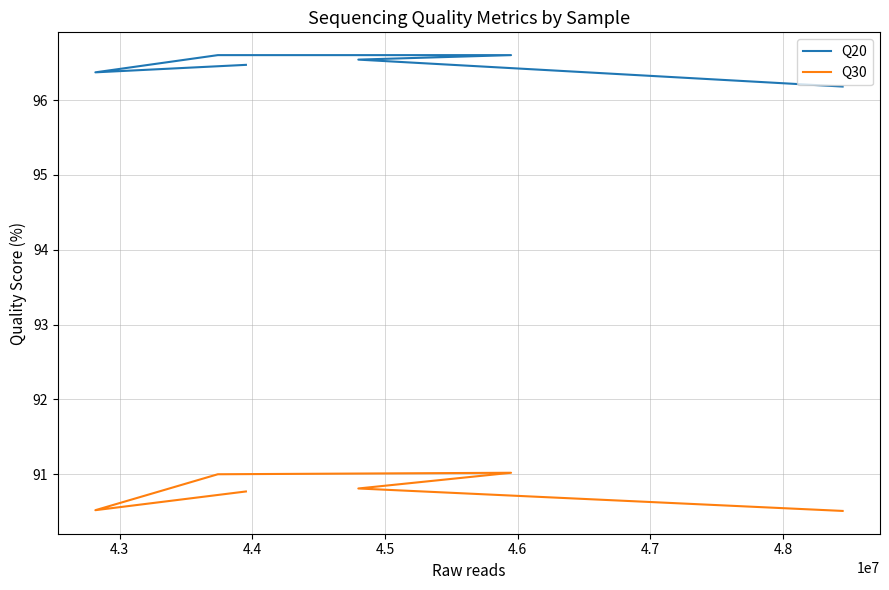

What is the value of the Q30 point at the 5th from the left?

90.8